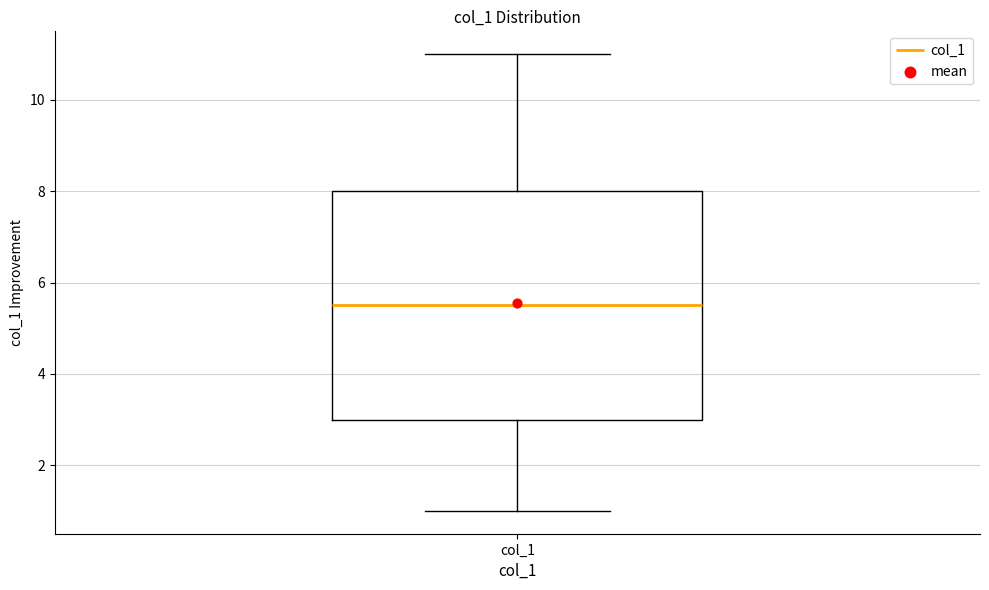

Read this box plot against the y-axis: the position of the median line, the range covered by the box, and the ends of both whiskers. The values are not printed on the chart, so give them approximately, as read against the axis.

median 5.6, box 3.0 to 8.0, whiskers 1.0 to 11.0